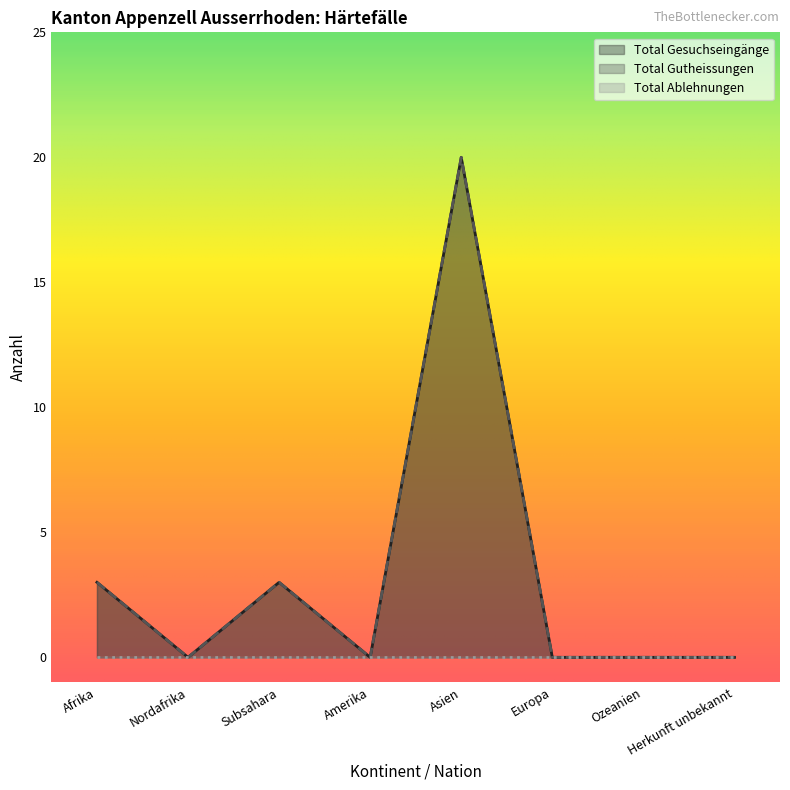

The Total Gutheissungen series shows 11 at Herkunft unbekannt. True or false?

False